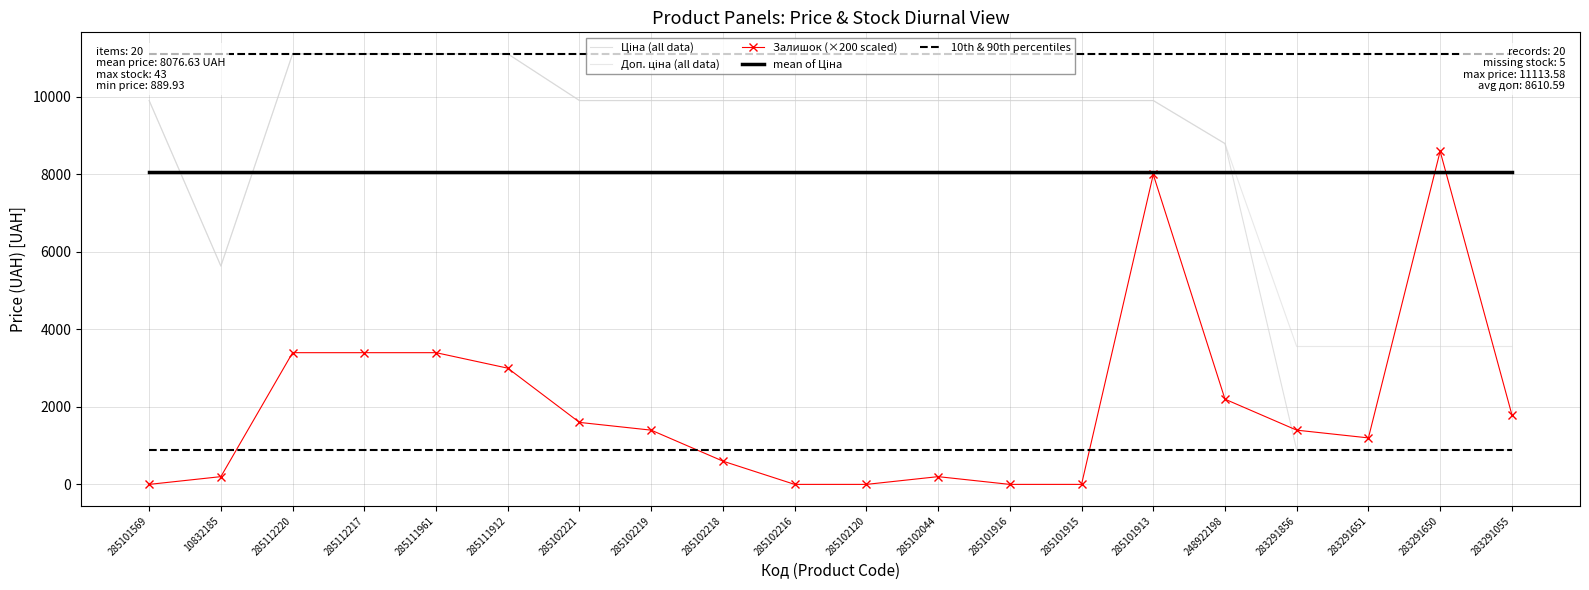

Where is Ціна (all data) nearest to the value 6001?

10832185